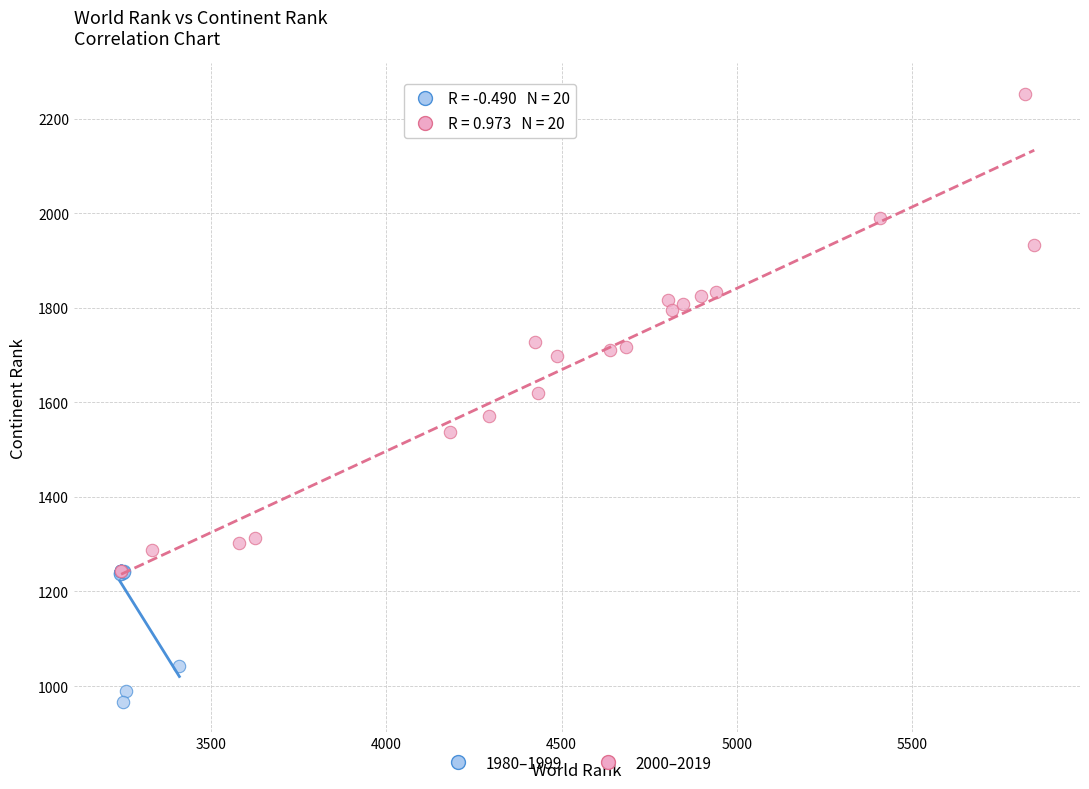

Which series has the widest spread of Y values?

2000–2019